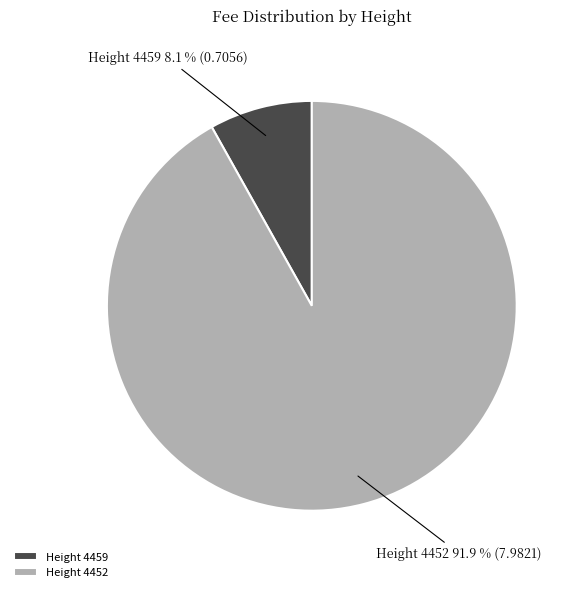

Between Height 4459 and Height 4452, which is larger?

Height 4452